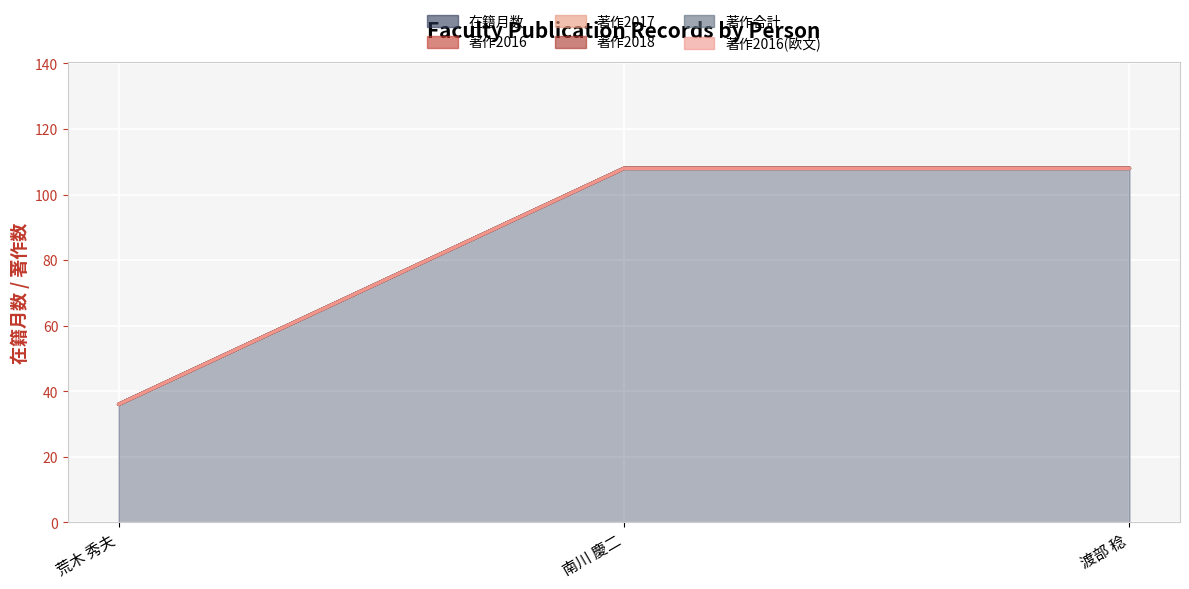

At which category is the sum across all series the highest?

南川 慶二